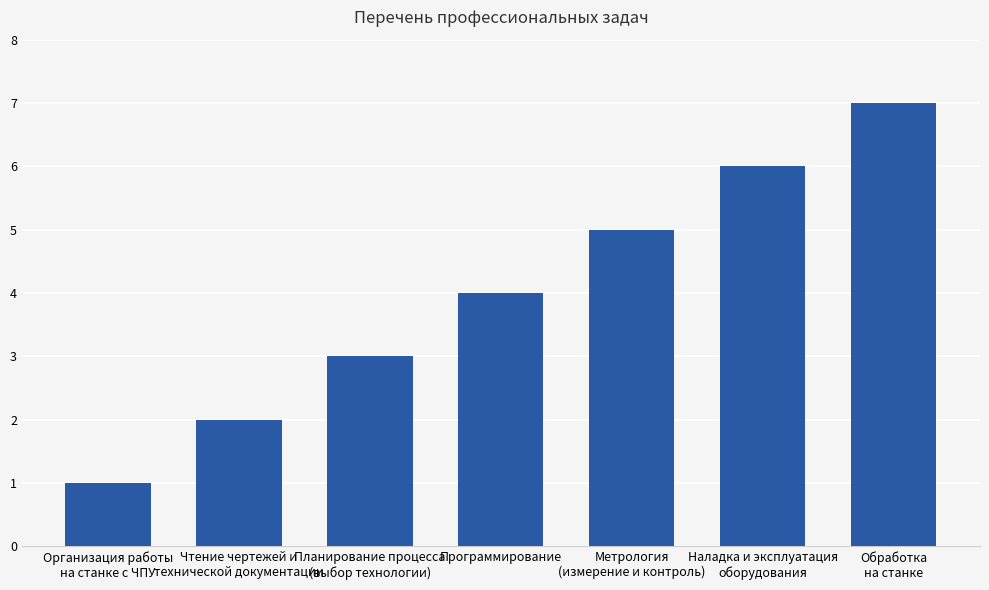

What is the change in value from Организация работы
на станке с ЧПУ to Обработка
на станке?

+6